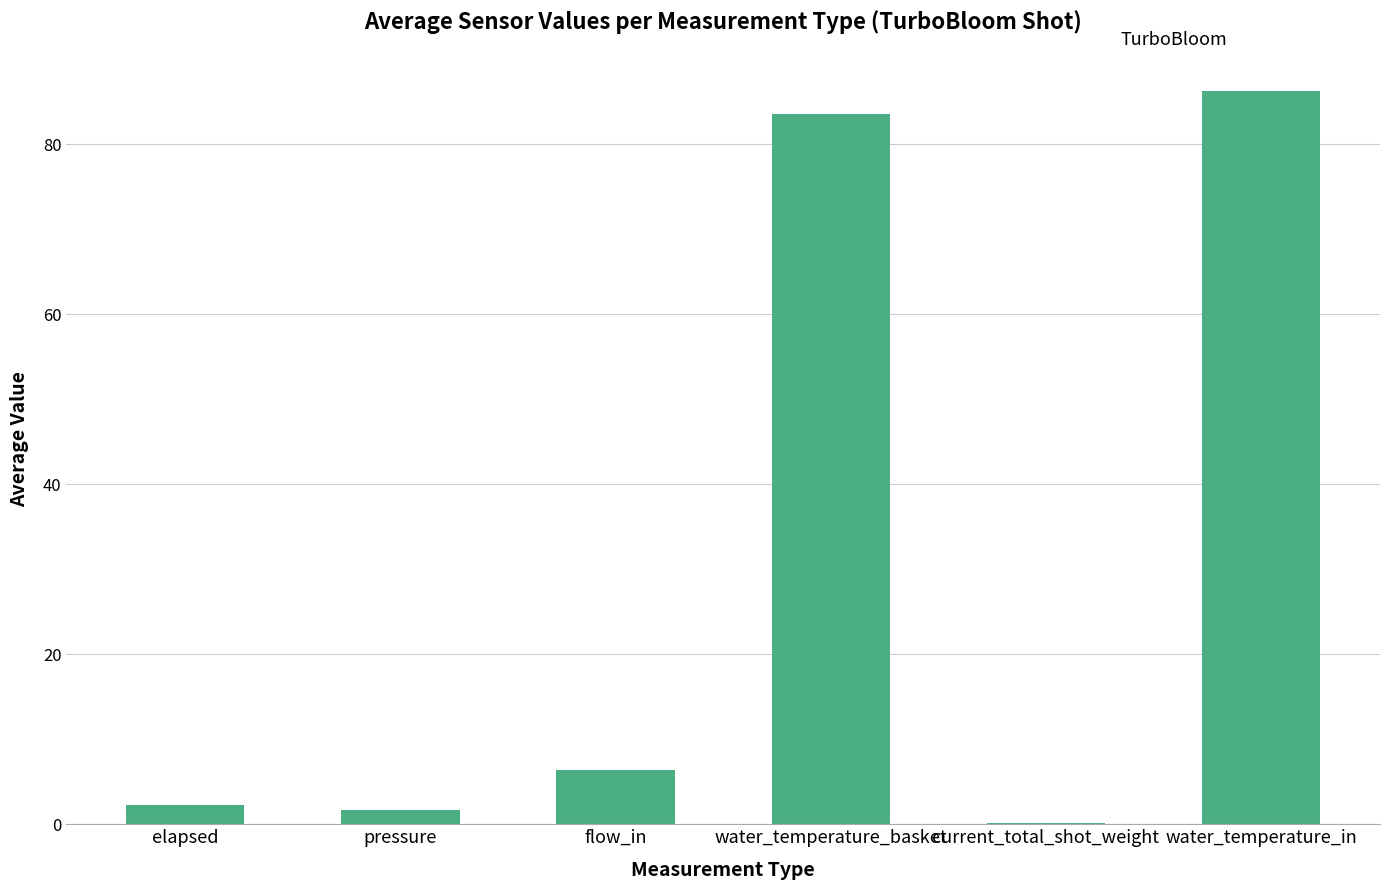

Reading right to left, extract all data points from this chart.

86.3	0.1	83.5	6.4	1.7	2.3